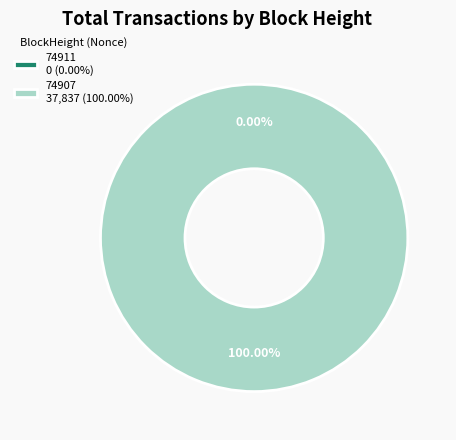

To the nearest percent, what is the average slice percentage?

50%